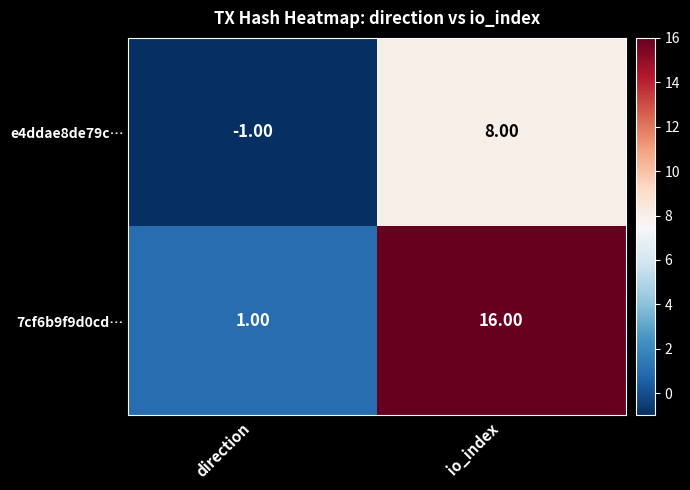

Is the value of 7cf6b9f9d0cd… at direction greater than the value of e4ddae8de79c… at direction?

Yes